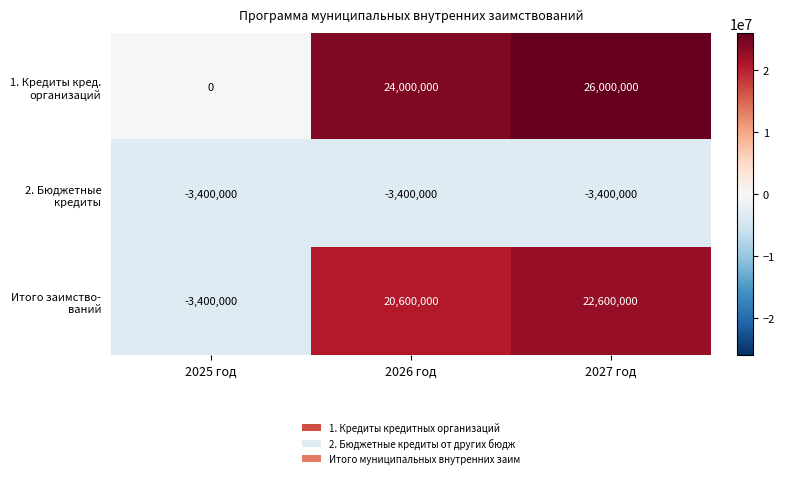

What is the spread (max minus min) of values at 2025 год?

3400000